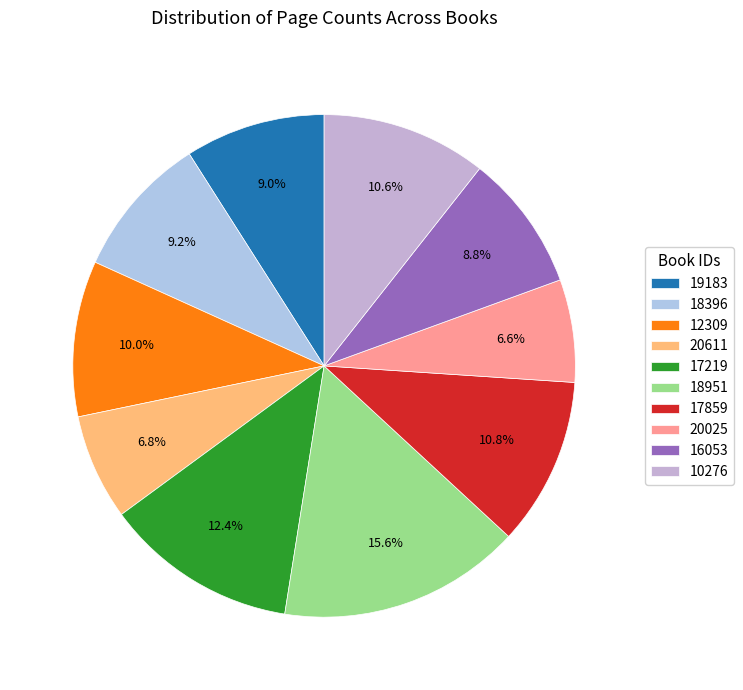

Approximately how many times larger is the value at 17859 compared to 12309?

1.1